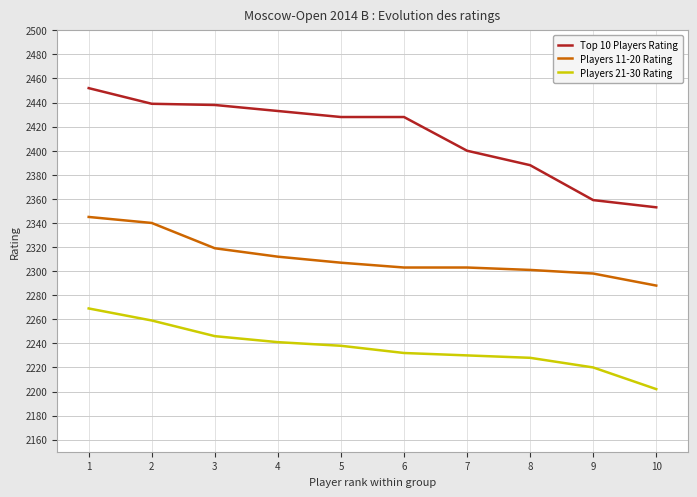

The value of Players 11-20 Rating at 9 is 3436. True or false?

False